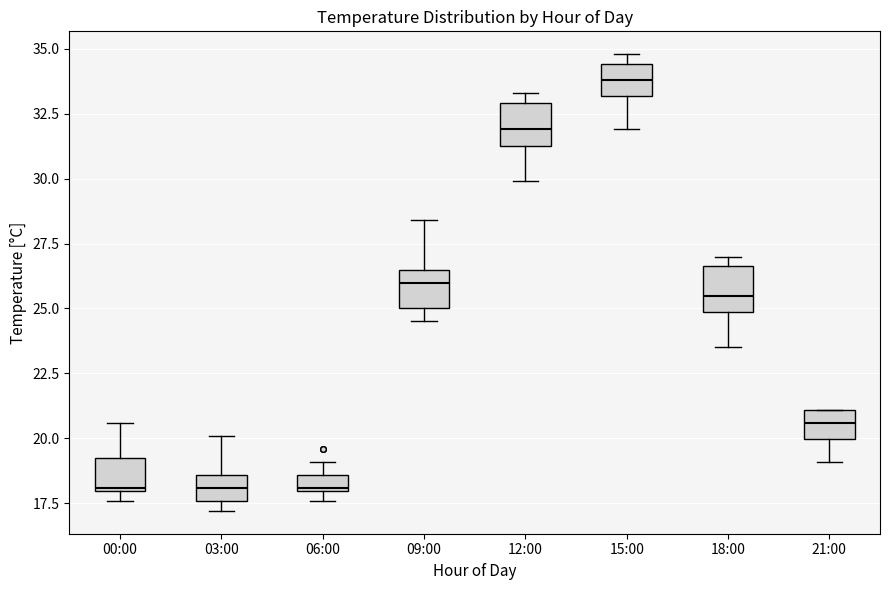

Where does the upper whisker of the box for 09:00 end on the y-axis? The values are not printed on the chart, so give them approximately, as read against the axis.

28.5